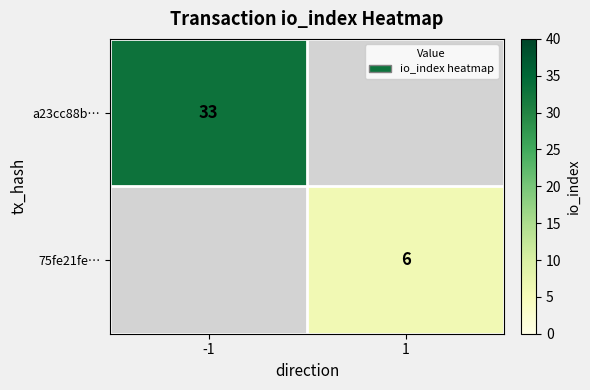

The 75fe21fe… series shows 3 at 1. True or false?

False